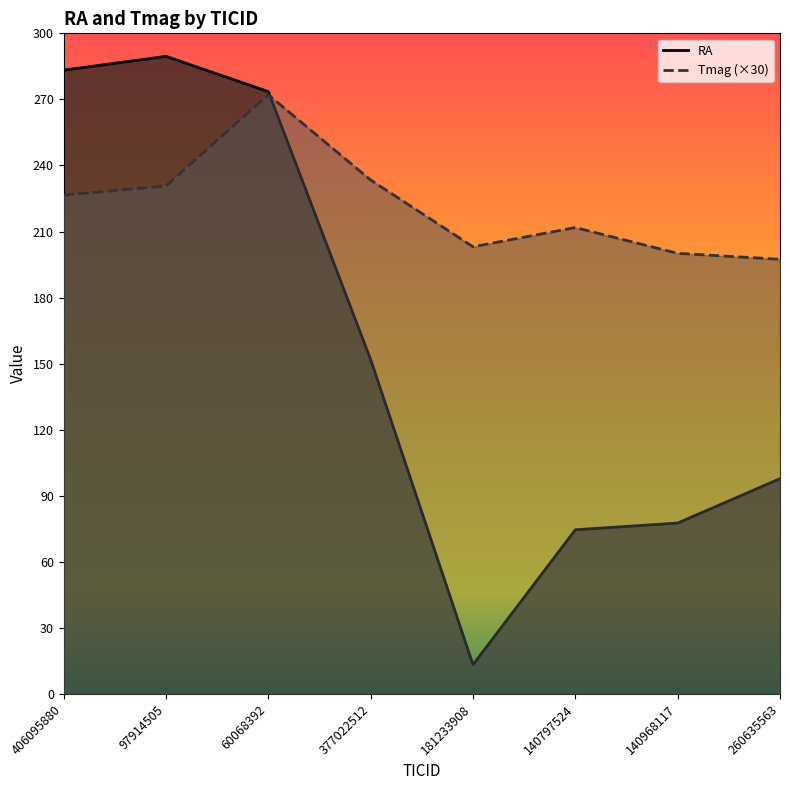

Where is Tmag nearest to the value 234?

377022512